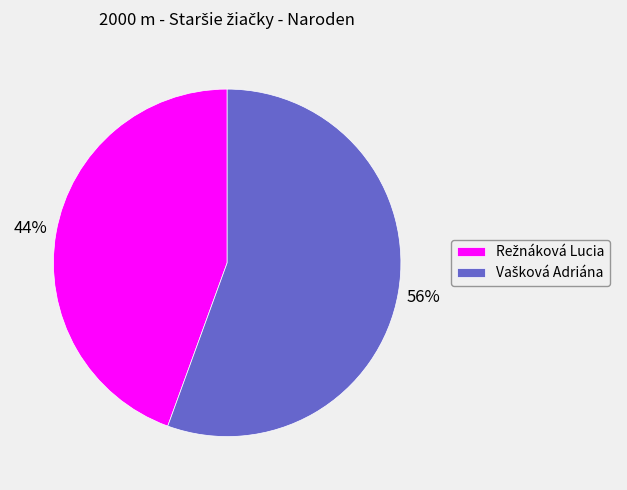

Is there a majority slice in this chart?

Yes